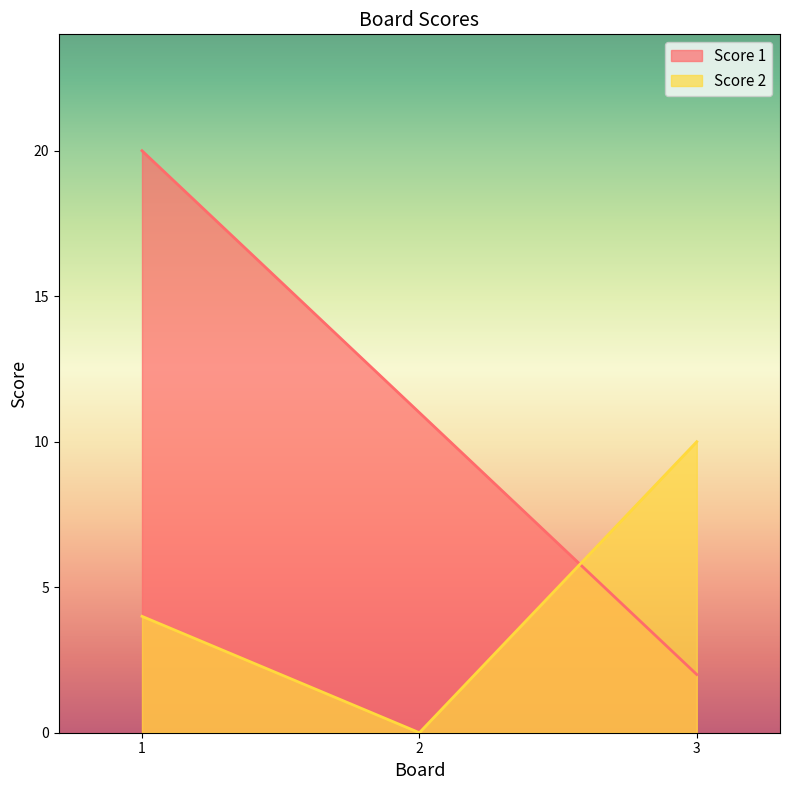

Which has a higher value, 2 or 3?

2